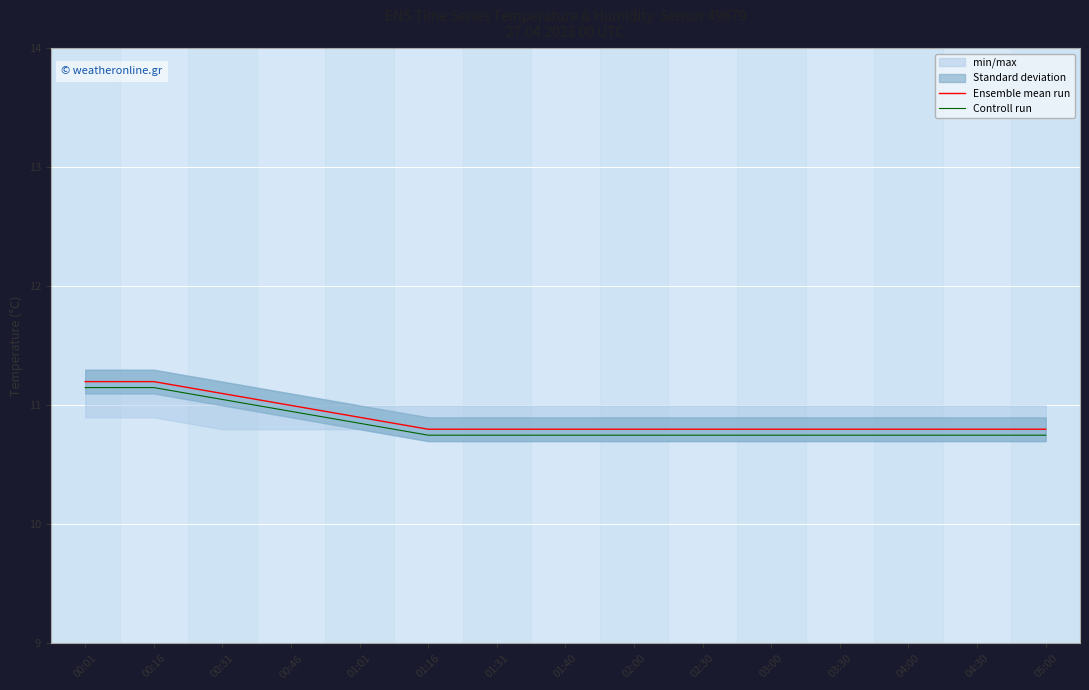

What is the spread (max minus min) of values at 01:01?

0.1